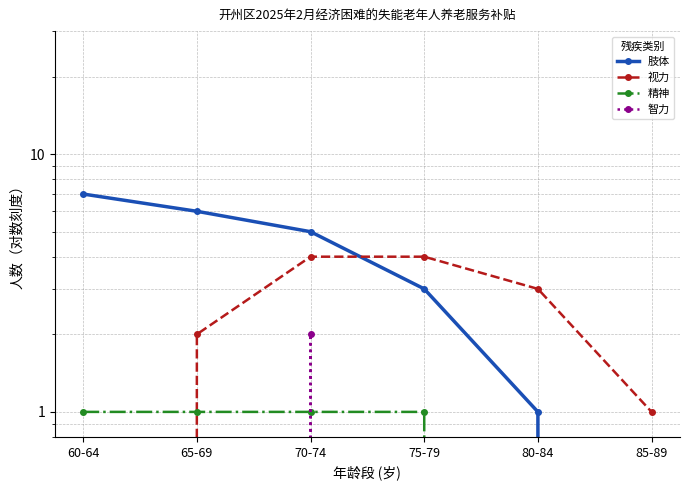

True or false: 视力 and 智力 cross at least once.

False